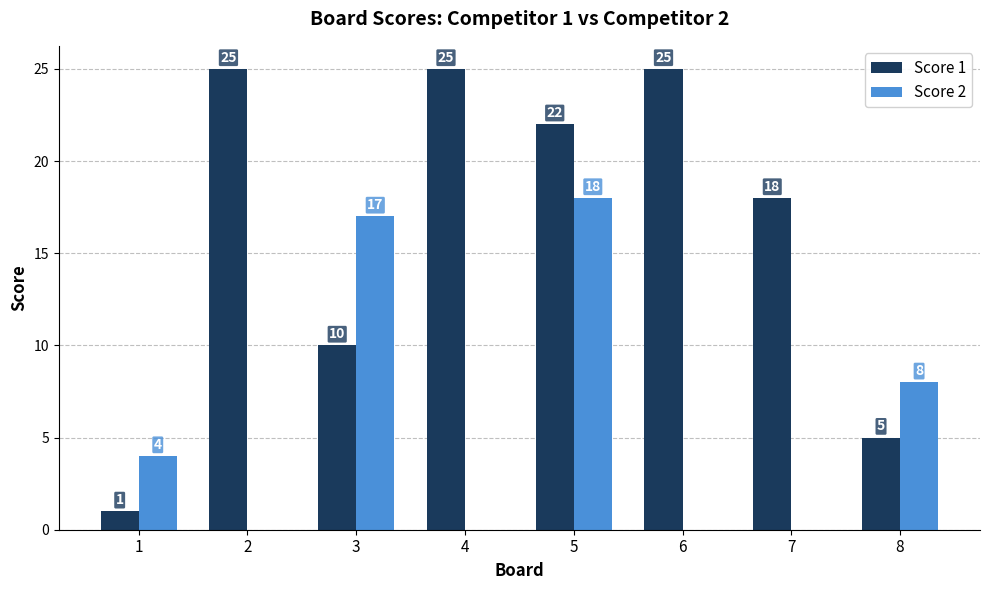

How many Score 1 values are between 10 and 25?

6